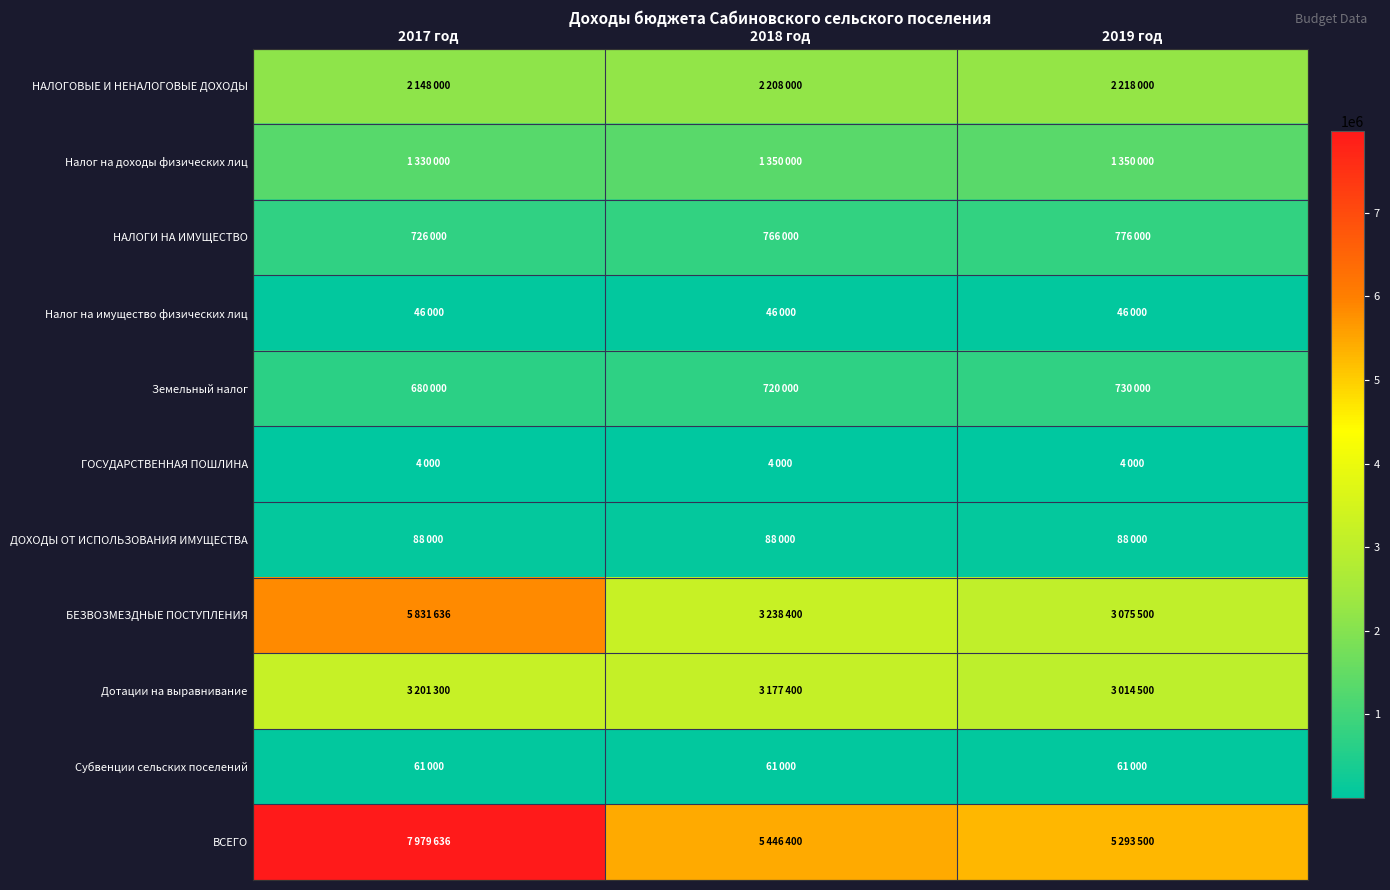

What is the smallest value displayed?

4000